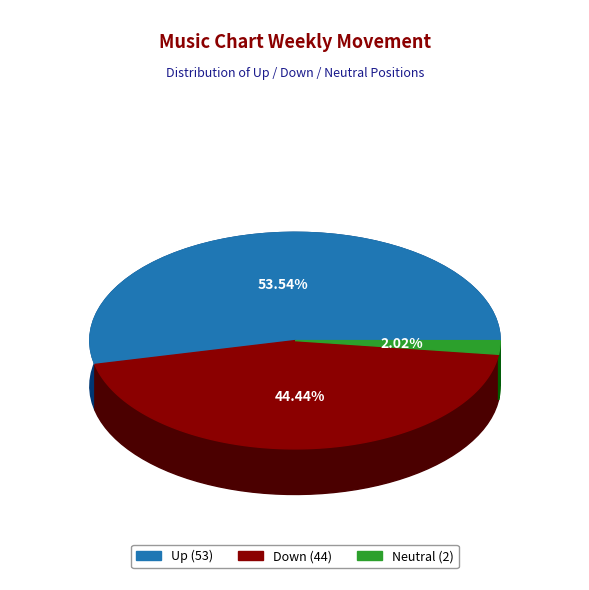

Between down and up, which is larger?

up